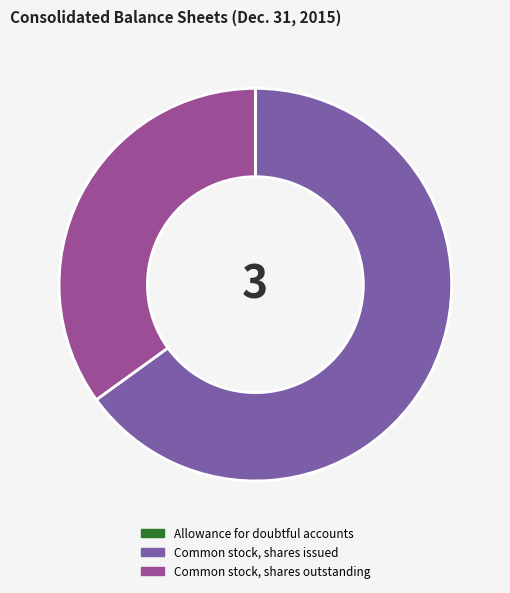

True or false: Common stock, shares issued accounts for 65% of the total.

True